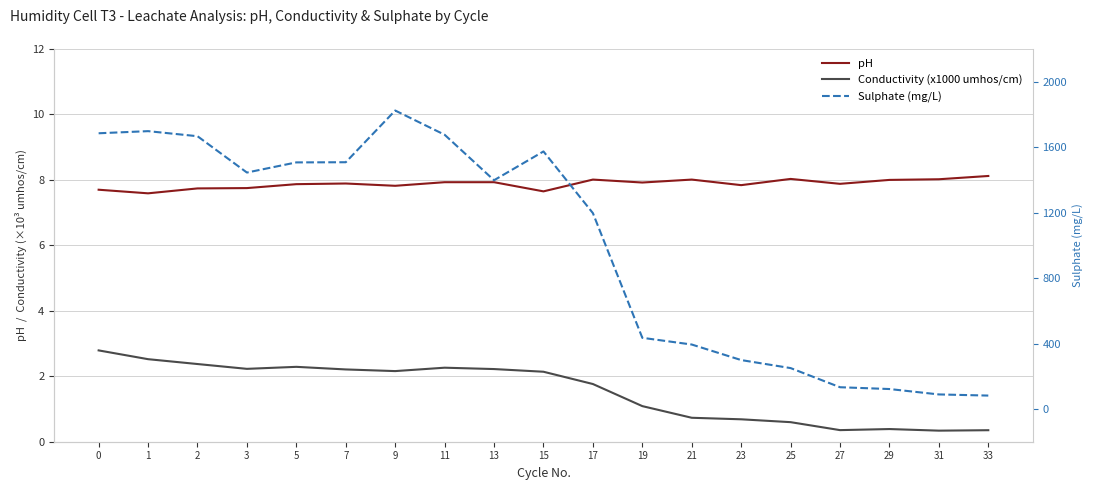

The Sulphate (mg/L) series shows 1574.0 at 15. True or false?

True